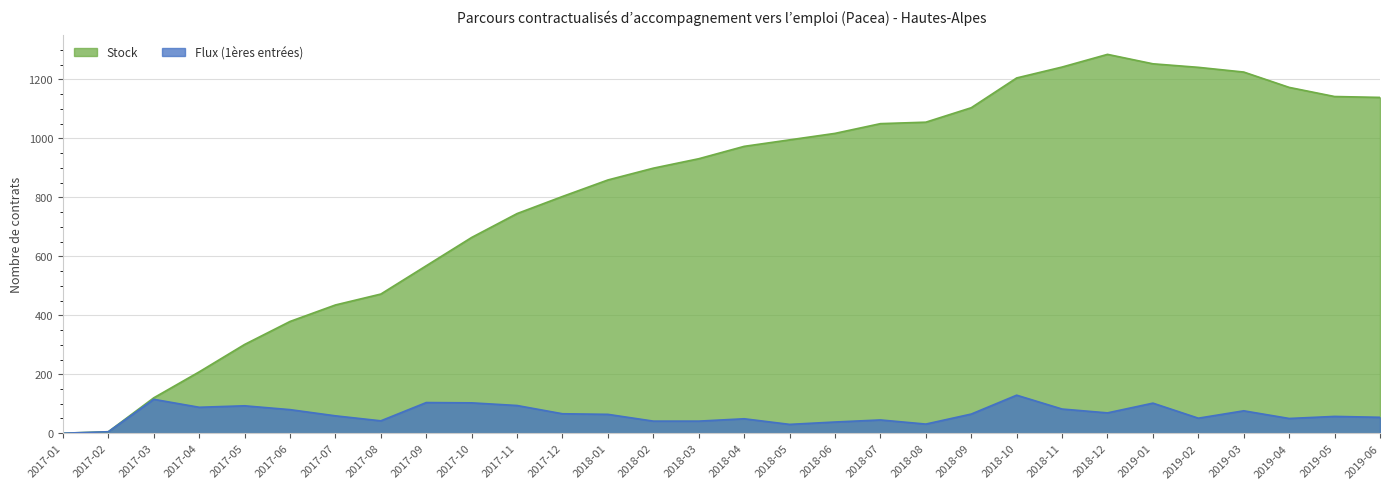

List the series in order of their overall mean, highest first.

Stock, Flux (1ères entrées)